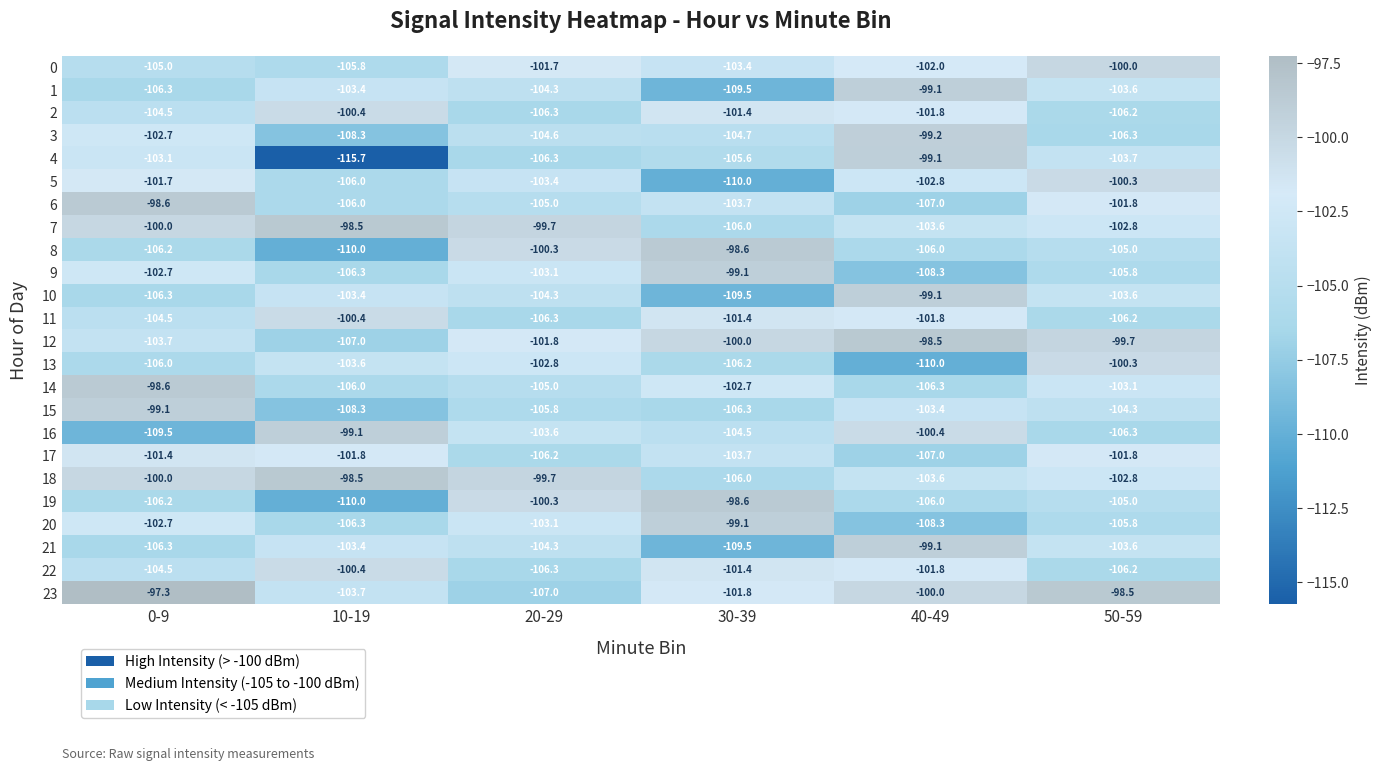

Which series has the largest total across all categories?

23